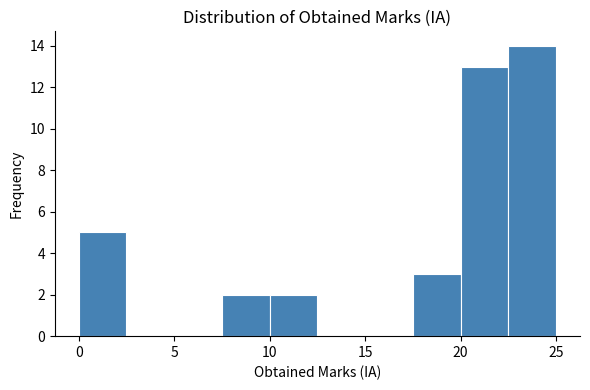

How tall is the bar that spans 20.0 to 22.5 on the x-axis? The values are not printed on the chart, so give them approximately, as read against the axis.

13